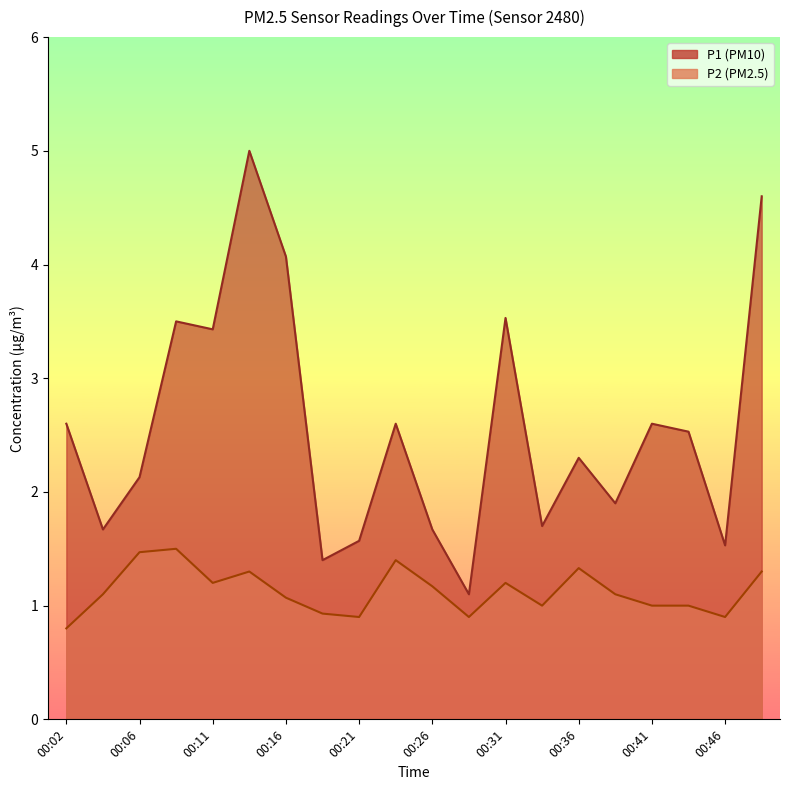

How many interior local valleys does the P2 series have?

5